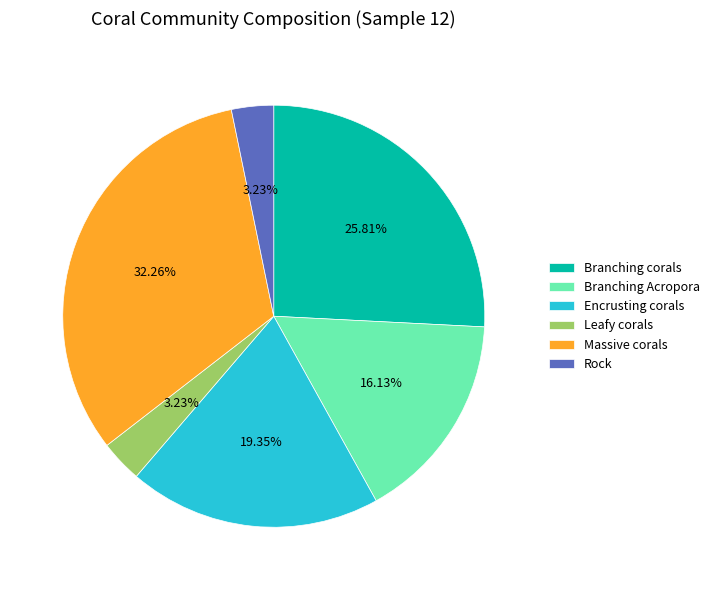

Which slice is the largest?

Massive corals